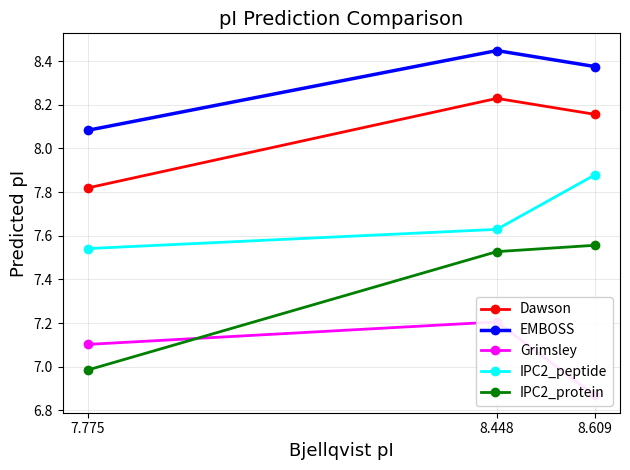

Between 8.609 and 8.448, which is larger?

8.448